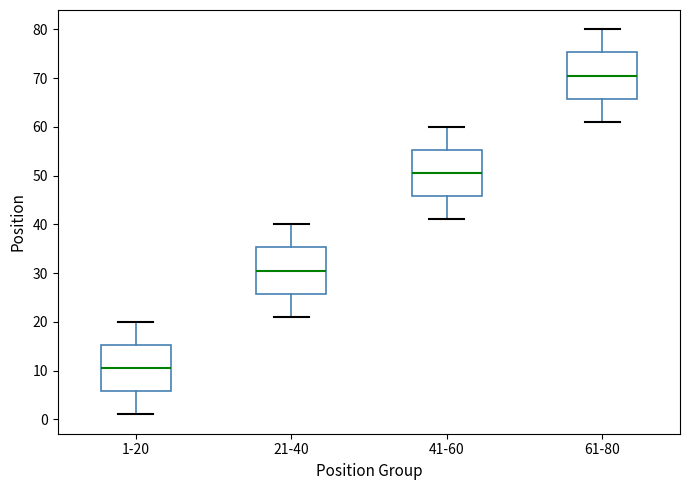

Reading left to right, transcribe this box plot: for each box, give where its median line is, the range the box spans, and where its two whiskers end, as read against the y-axis. The values are not printed on the chart, so give them approximately, as read against the axis.

1-20: median 11, box 6 to 15, whiskers 1 to 20
21-40: median 31, box 26 to 35, whiskers 21 to 40
41-60: median 51, box 46 to 55, whiskers 41 to 60
61-80: median 71, box 66 to 75, whiskers 61 to 80